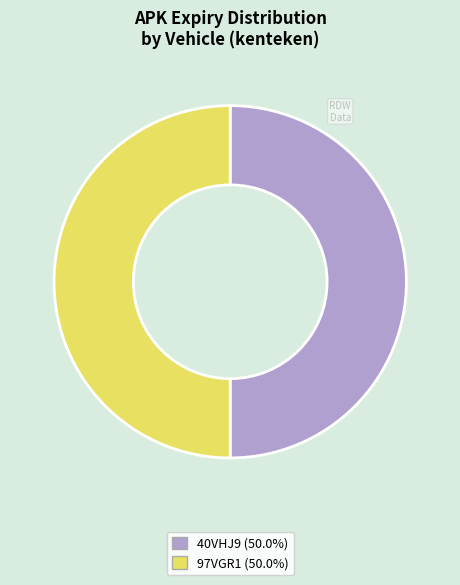

Do 97VGR1 (50.0%) and 40VHJ9 (50.0%) together represent more than half of the pie?

Yes